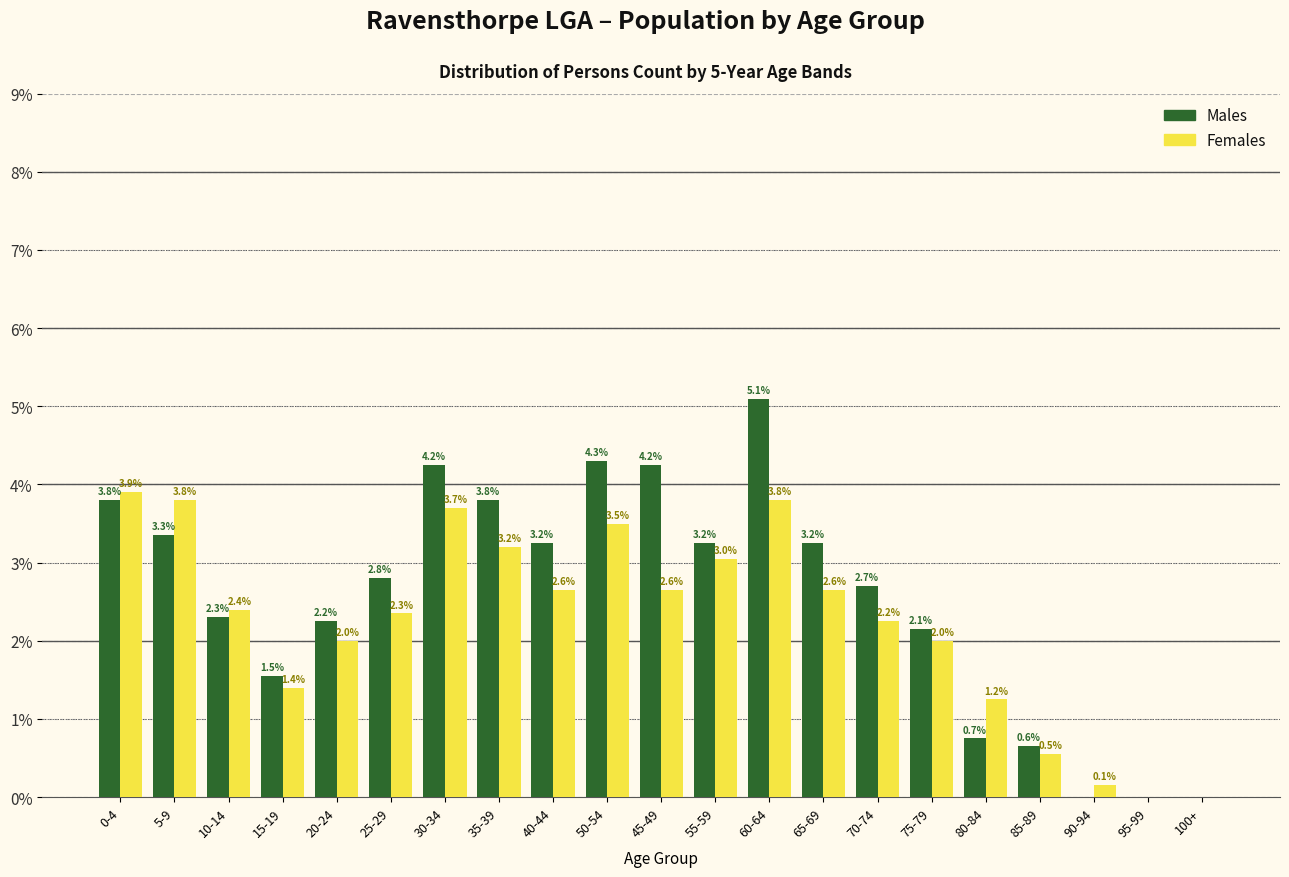

Reading right to left, list all the values displayed in this chart.

Males: 100+=0.0	95-99=0.0	90-94=0.0	85-89=0.6	80-84=0.7	75-79=2.1	70-74=2.7	65-69=3.2	60-64=5.1	55-59=3.2	45-49=4.2	50-54=4.3	40-44=3.2	35-39=3.8	30-34=4.2	25-29=2.8	20-24=2.2	15-19=1.5	10-14=2.3	5-9=3.3	0-4=3.8
Females: 100+=0.0	95-99=0.0	90-94=0.1	85-89=0.5	80-84=1.2	75-79=2.0	70-74=2.2	65-69=2.6	60-64=3.8	55-59=3.0	45-49=2.6	50-54=3.5	40-44=2.6	35-39=3.2	30-34=3.7	25-29=2.3	20-24=2.0	15-19=1.4	10-14=2.4	5-9=3.8	0-4=3.9